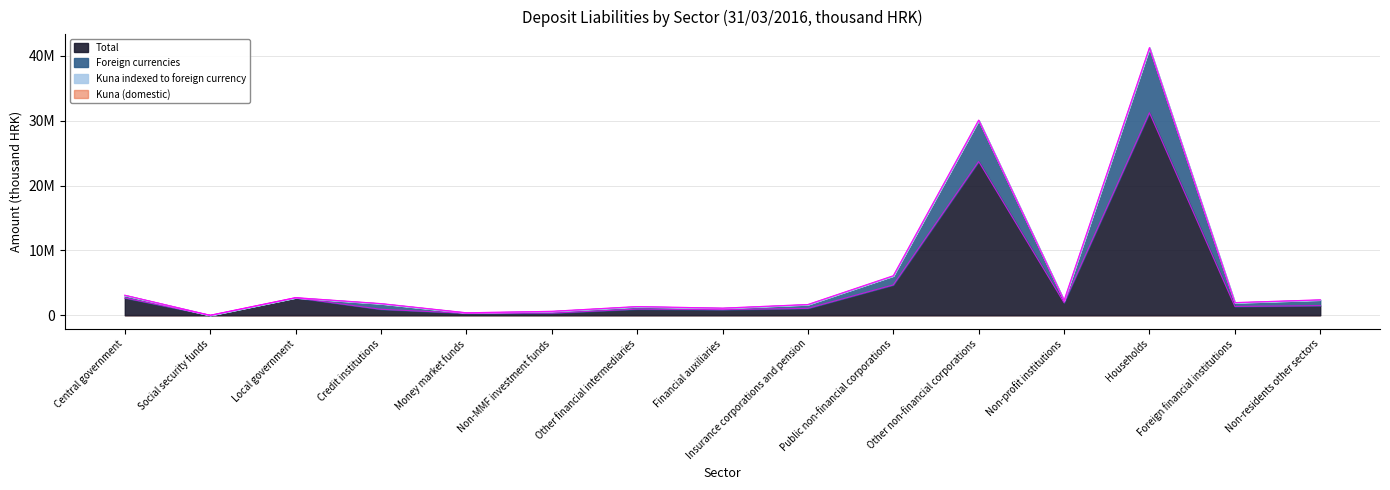

What is the difference between the Foreign currencies values at Money market funds and Non-MMF investment funds?

224610